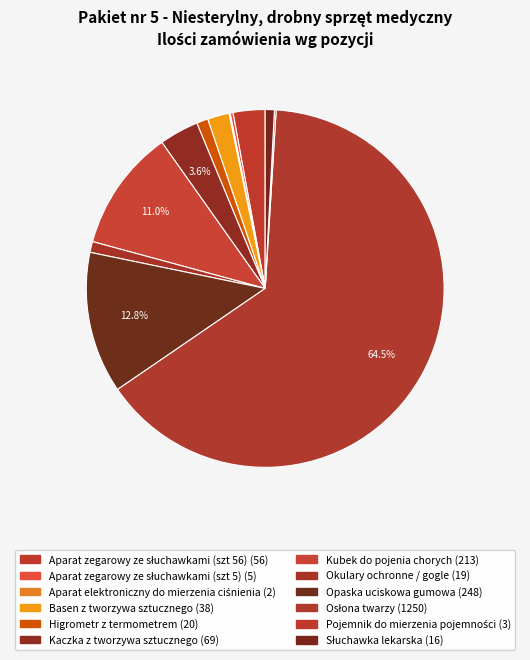

Which slice is the largest?

Osłona twarzy